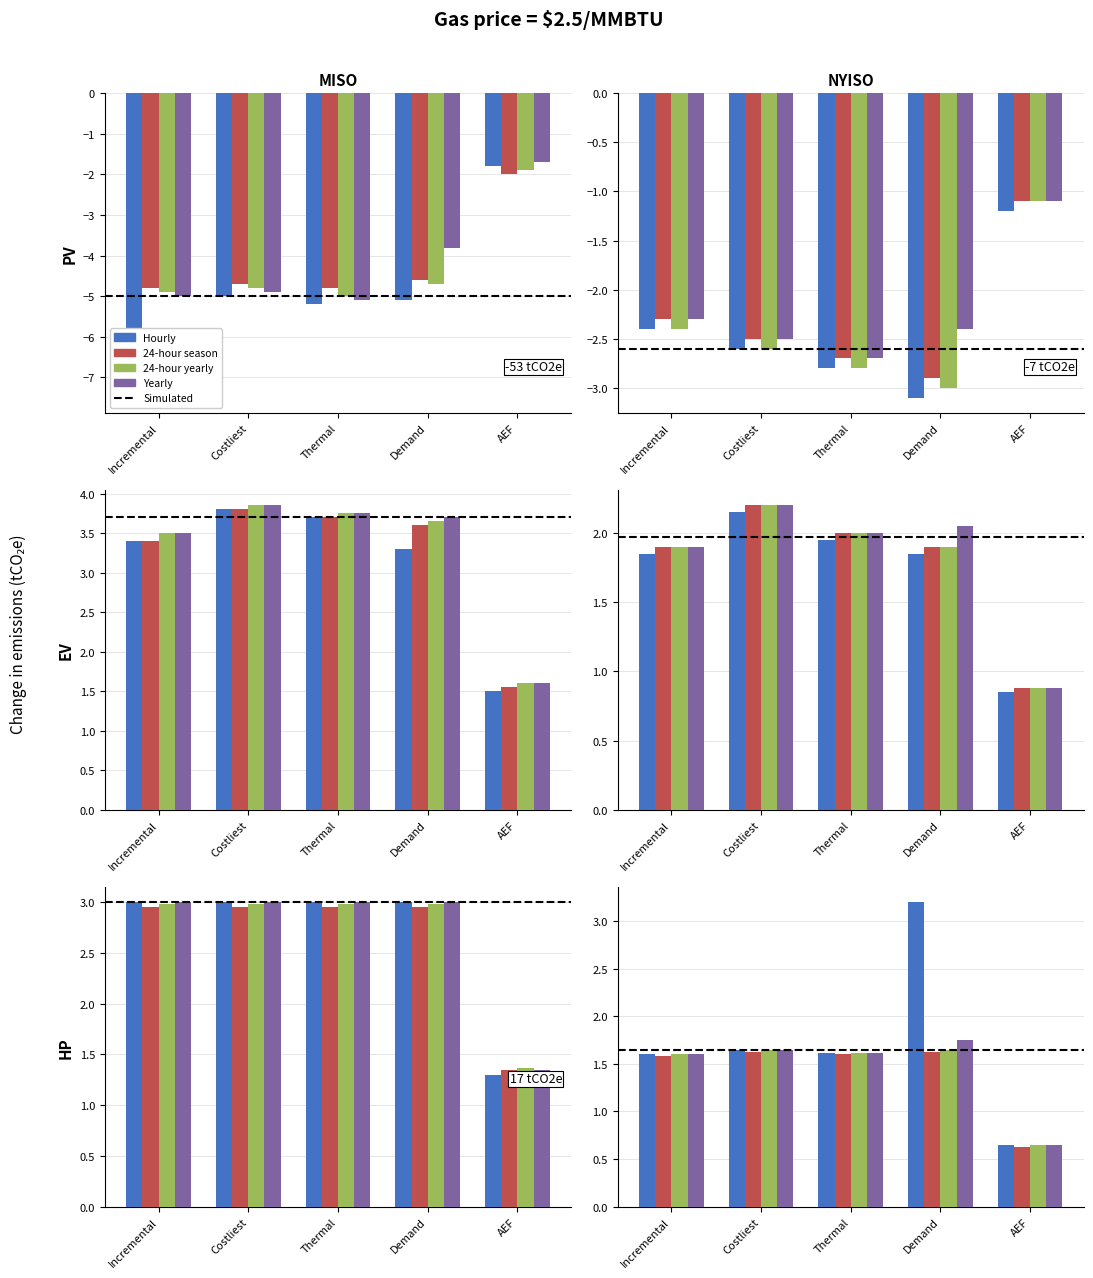

Does the chart contain stacked bars?

No